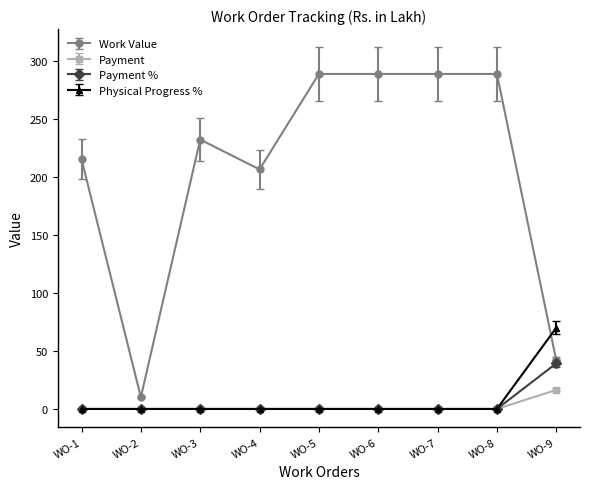

Rank the series by their maximum value, from lowest to highest.

Payment, Payment %, Physical Progress %, Work Value